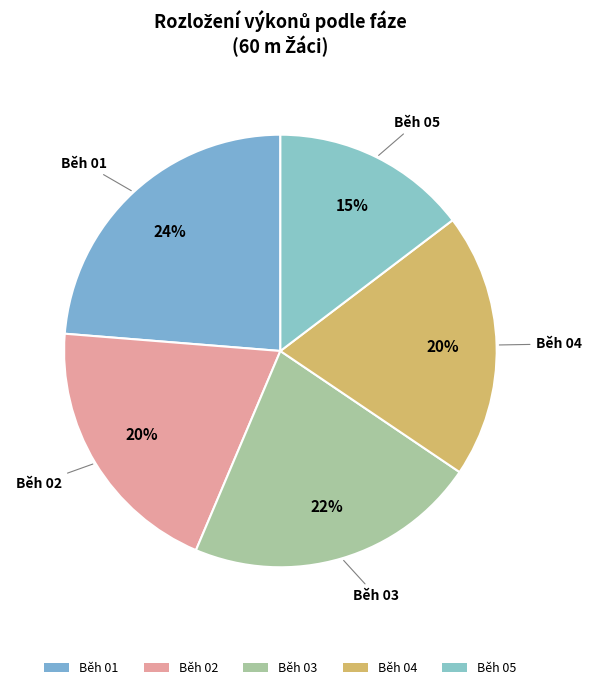

Count the number of slices in the pie.

5